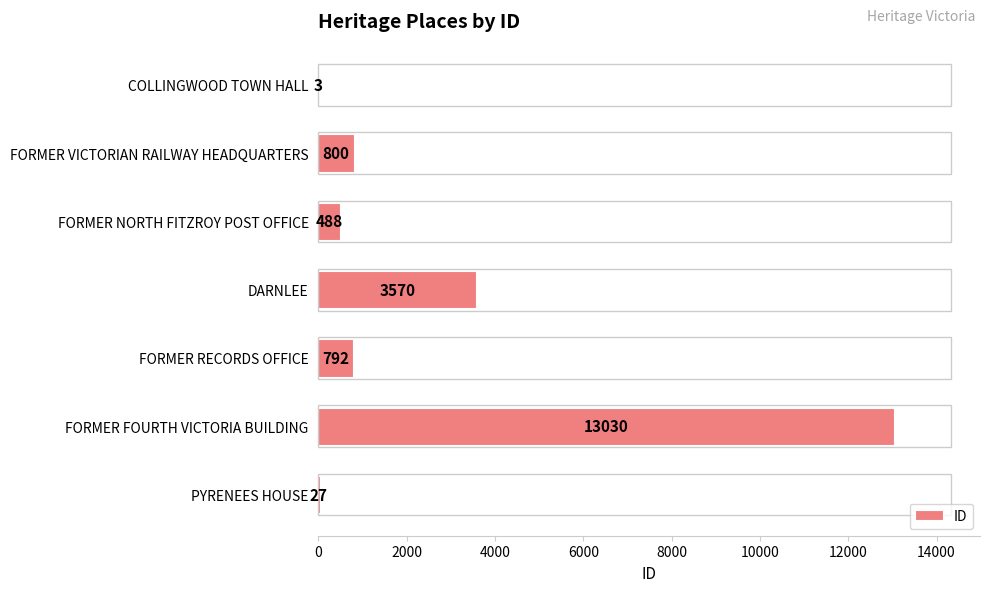

At which category does the chart reach its peak across all series?

FORMER FOURTH VICTORIA BUILDING